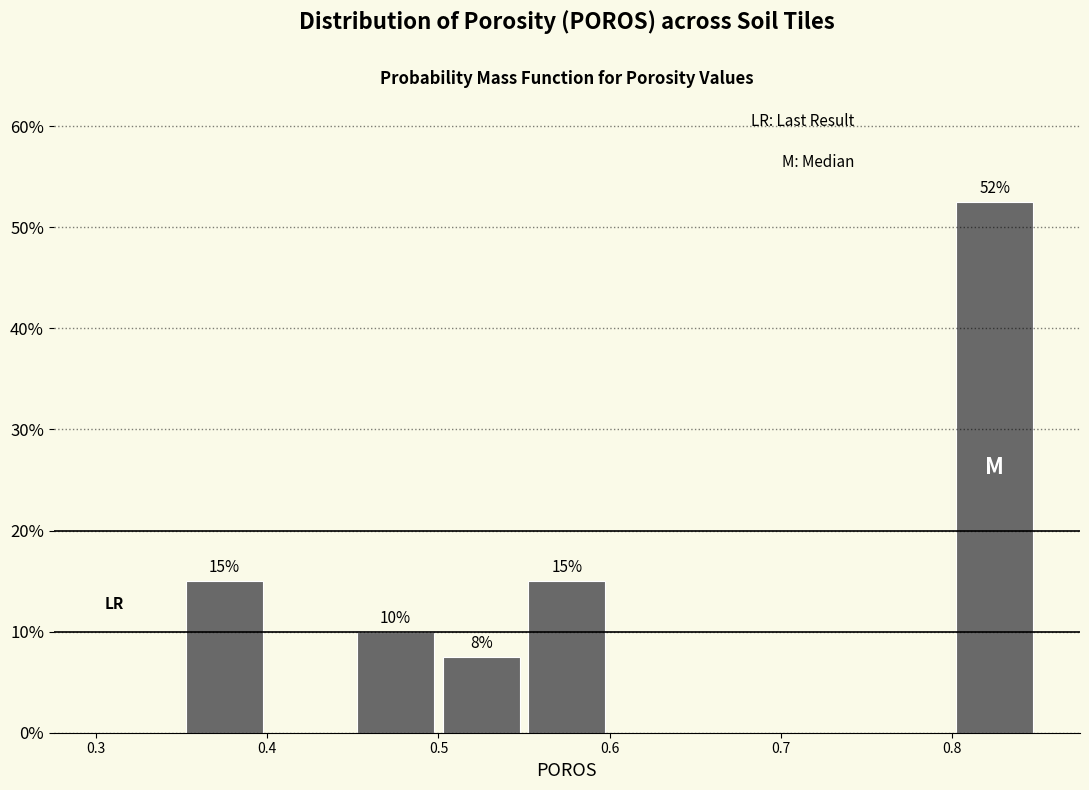

Over which range of the x-axis is the bar tallest?

0.80 to 0.85